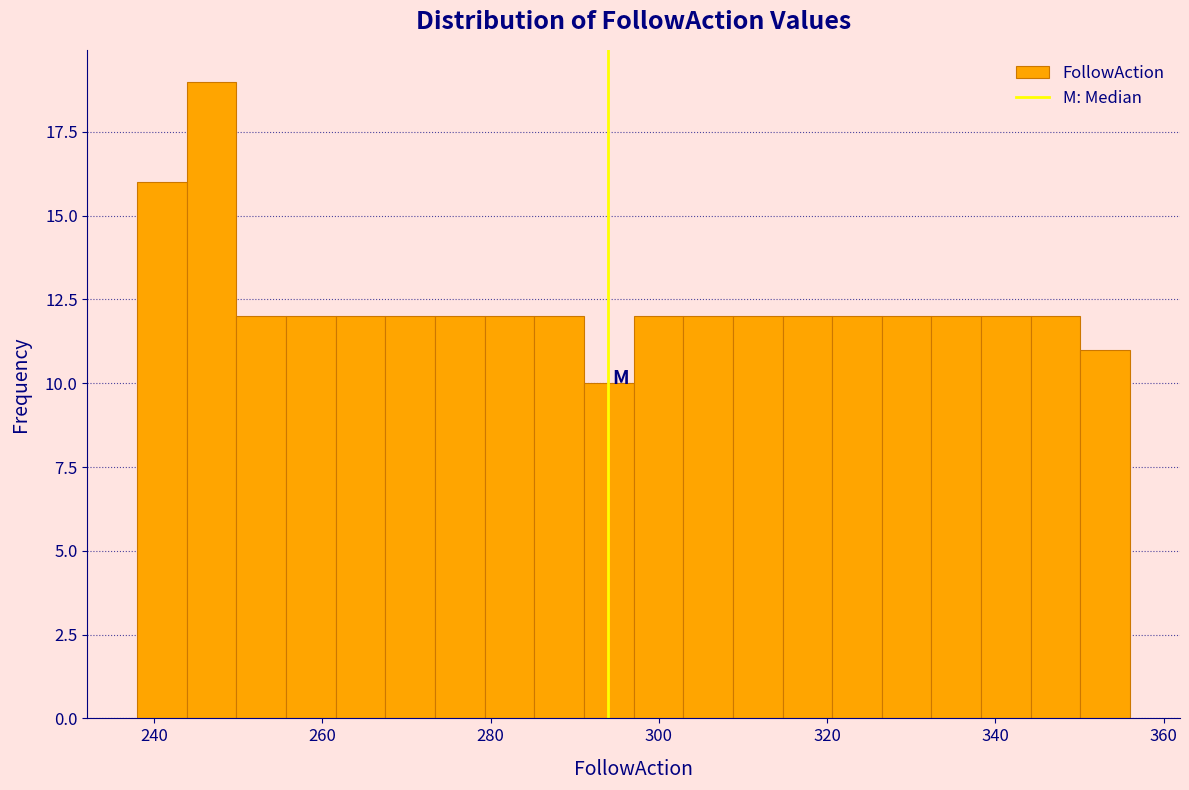

Read against the x-axis, roughly where is the centre of the tallest bar?

246